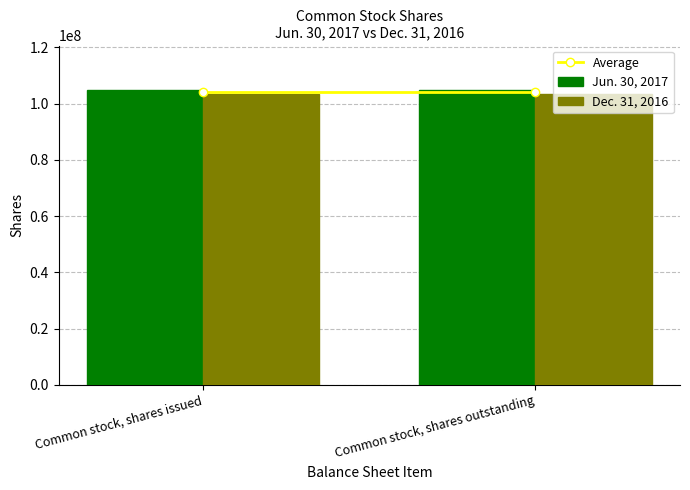

The Jun. 30, 2017 series shows 104897000 at Common stock, shares issued. True or false?

True